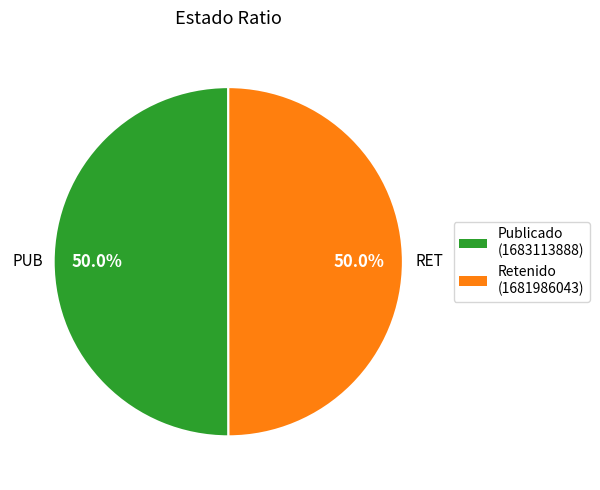

Which category has the biggest portion of the pie?

PUB